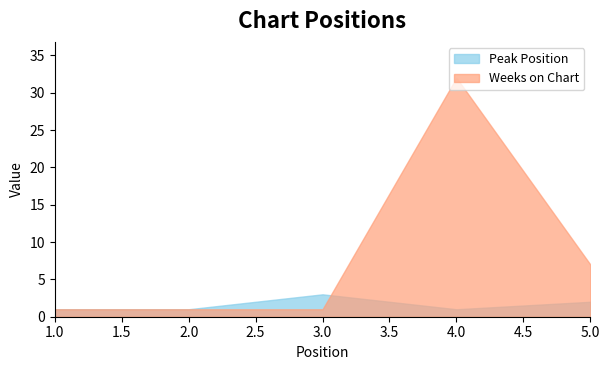

How many values in the Weeks on Chart series exceed 1?

2